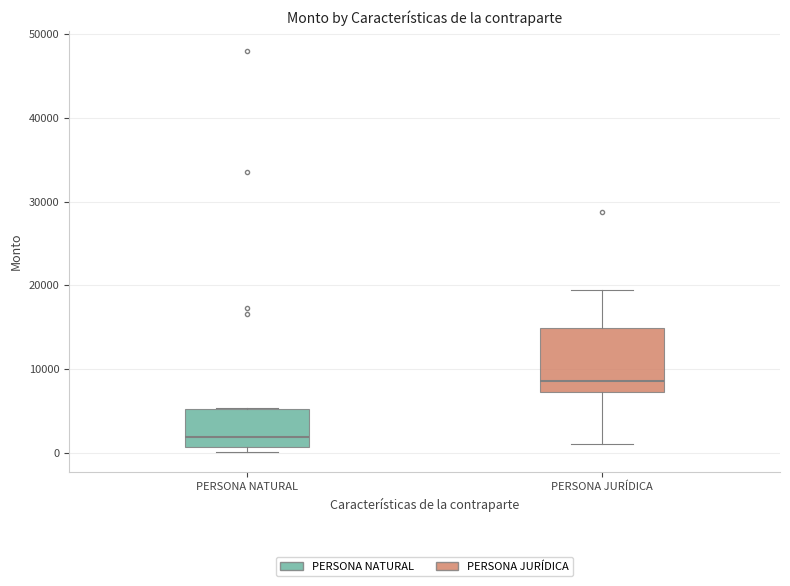

Which box's median line is the lowest?

PERSONA NATURAL